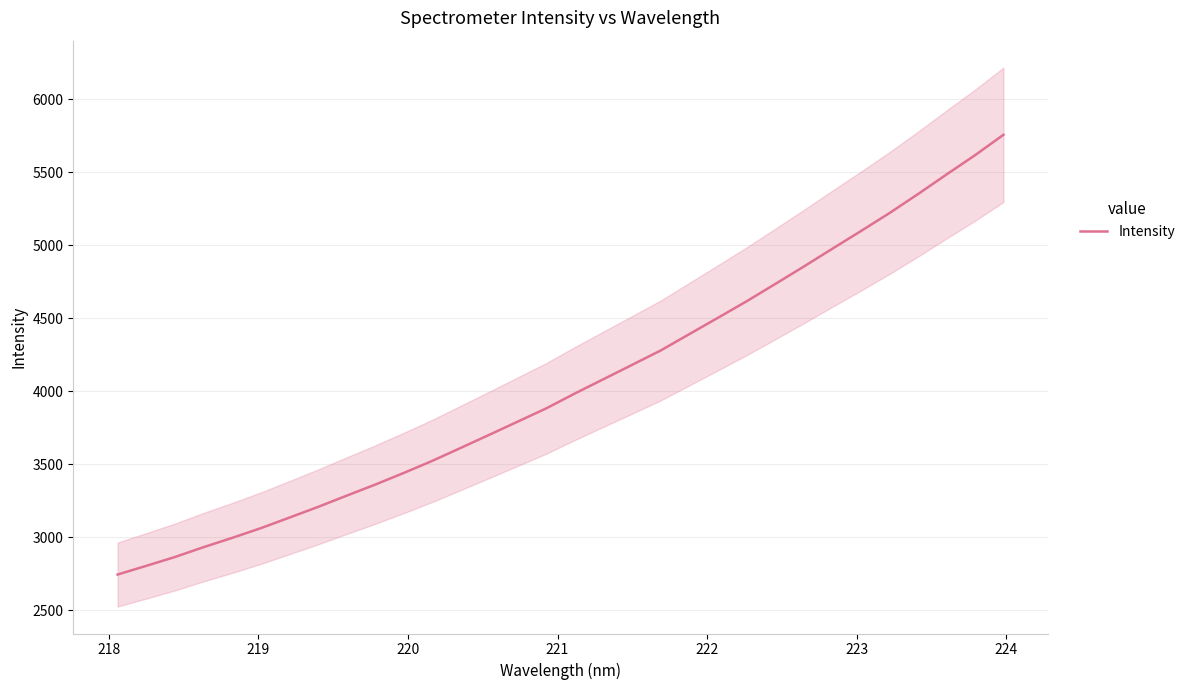

What is the value of the 30th point from the left?

5484.7